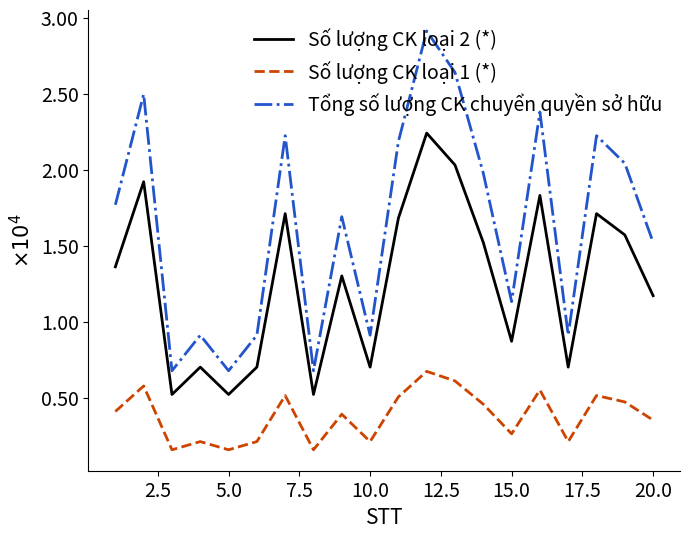

Does the chart have visible grid lines?

No